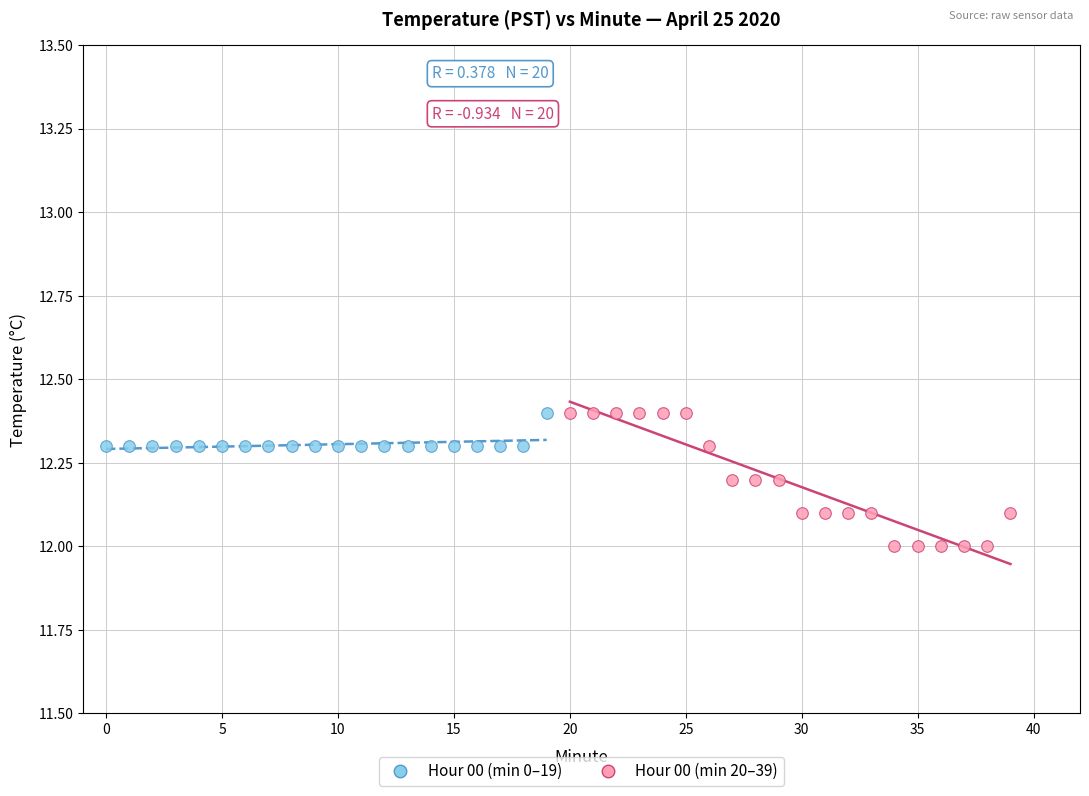

Which series contains the lowest Y value?

Hour 00 (min 20–39)